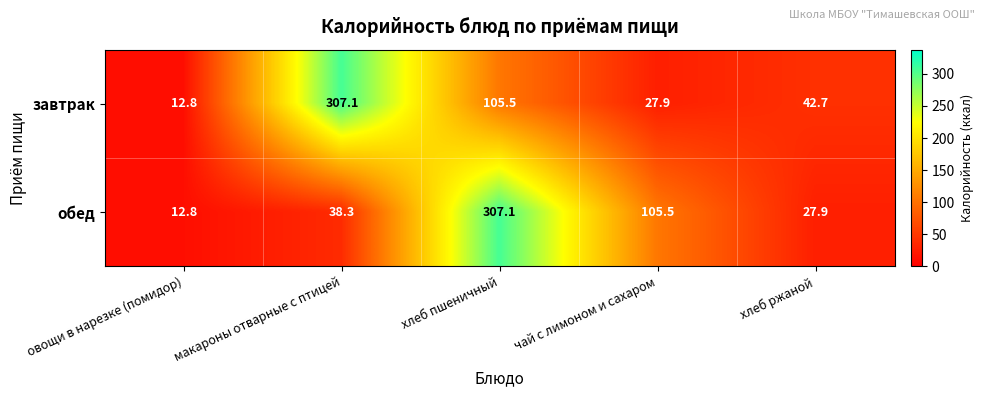

What is the lowest value of the завтрак series?

12.8